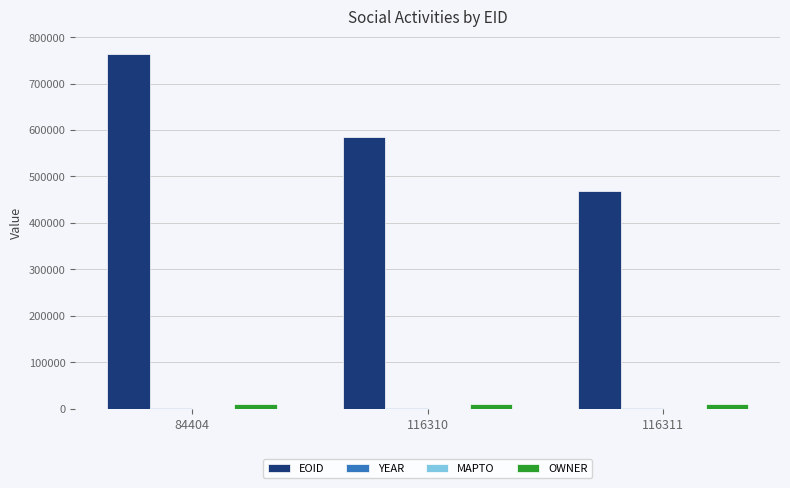

Is it true that EOID equals 763209 at 84404?

True